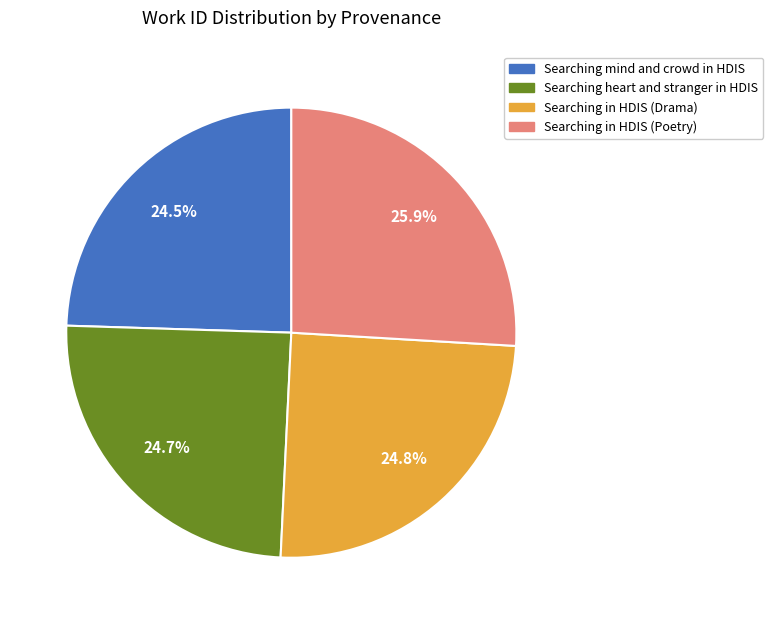

Which category has the biggest portion of the pie?

Searching in HDIS (Poetry)